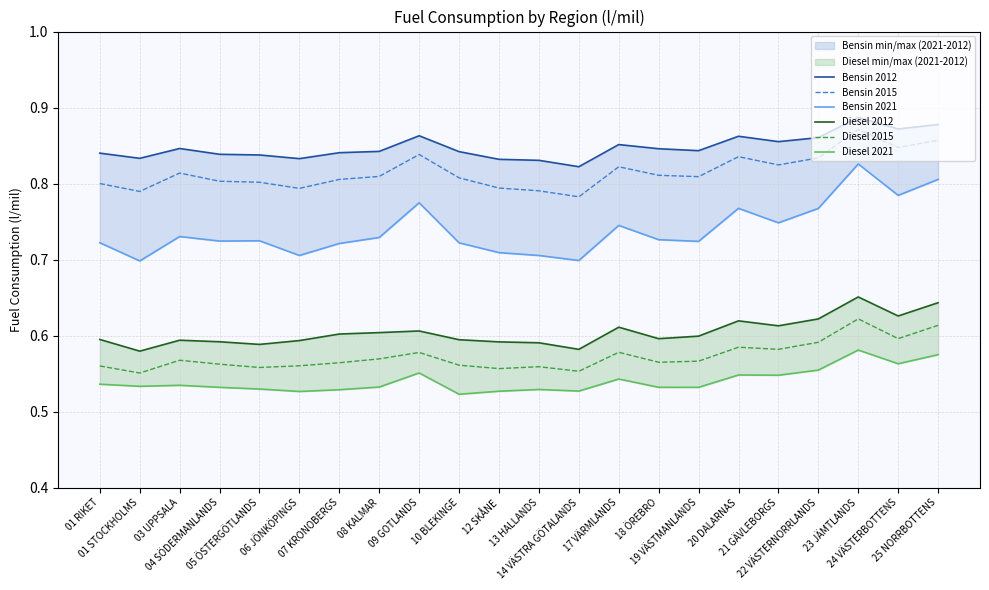

Which series has the largest total across all categories?

Bensin 2012